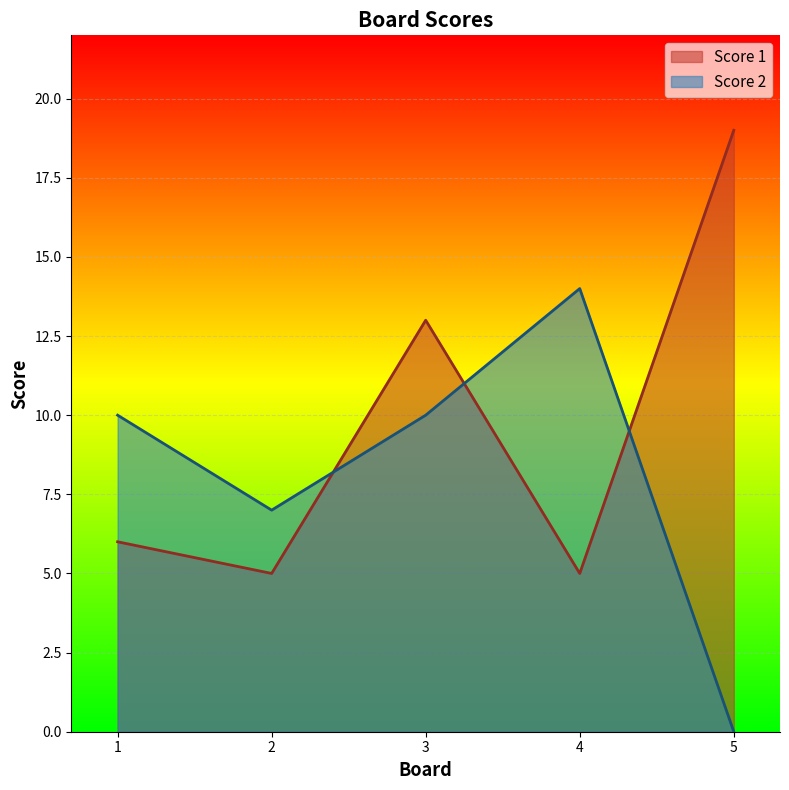

How many interior local peaks does the Score 2 series have?

1